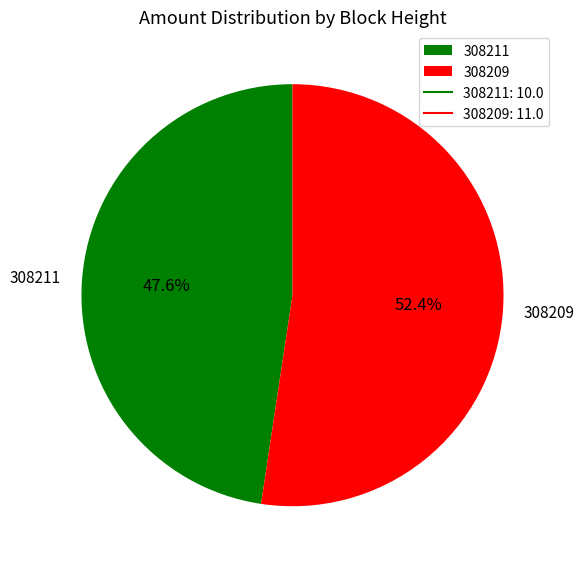

Combined, what portion of the pie is 308209 and 308211?

100.0%